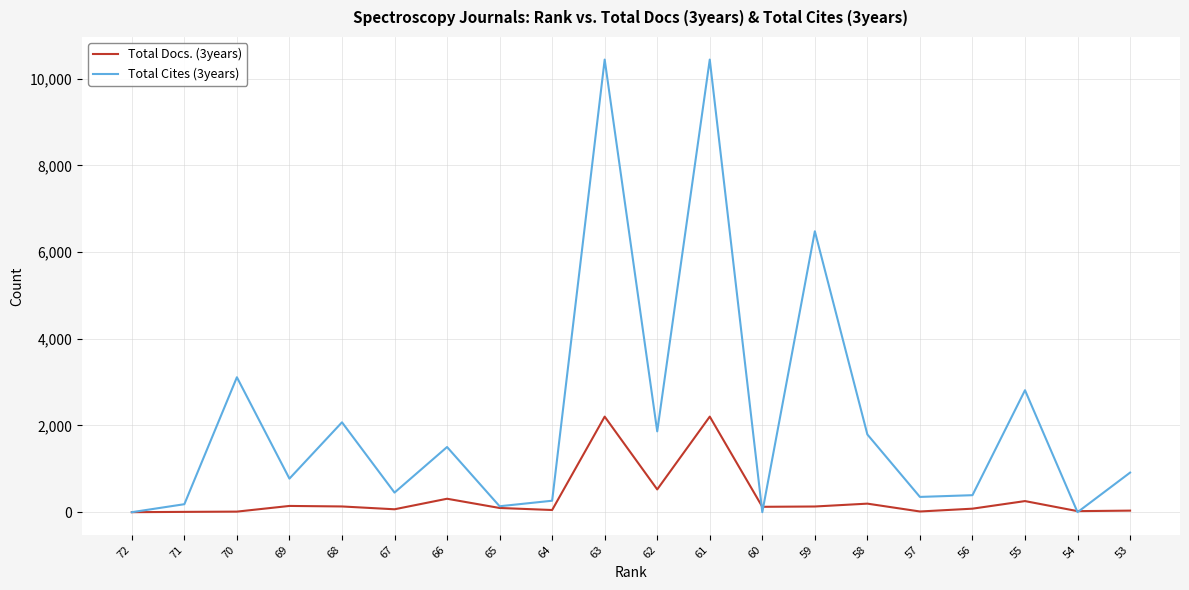

Which series ends up on top after the final intersection of Total Cites (3years) and Total Docs. (3years)?

Total Cites (3years)